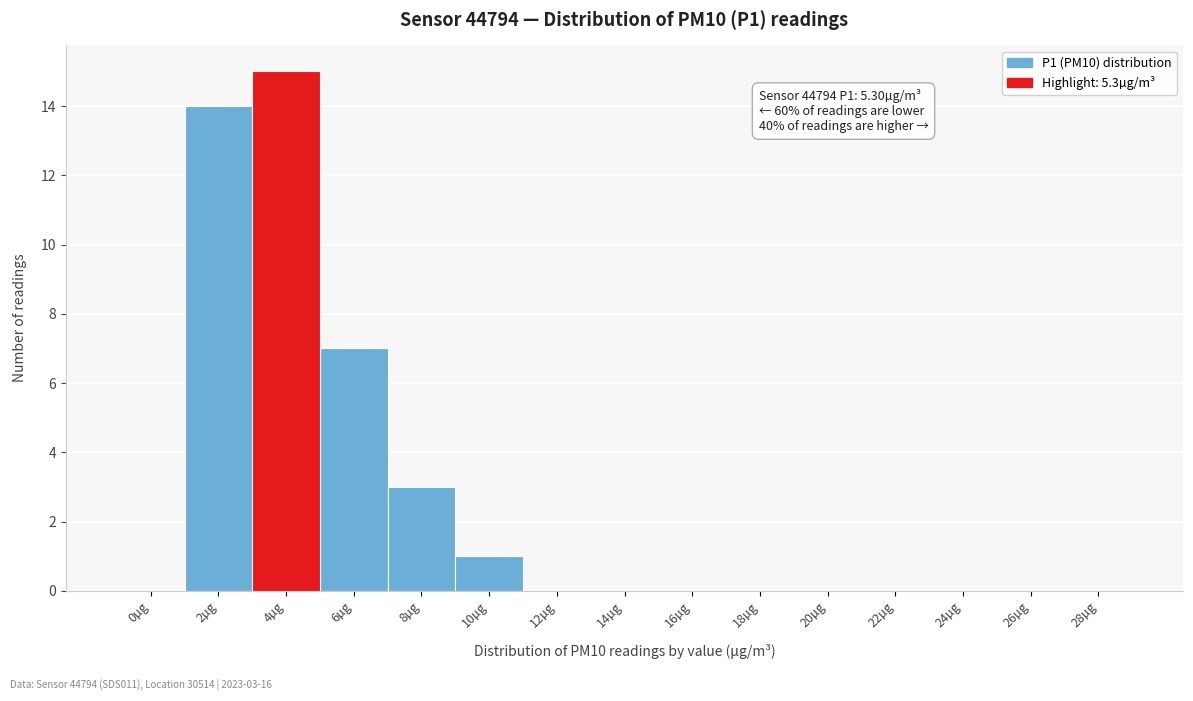

Reading left to right, extract all data points from this chart.

0µg=0	2µg=14	4µg=15	6µg=7	8µg=3	10µg=1	12µg=0	14µg=0	16µg=0	18µg=0	20µg=0	22µg=0	24µg=0	26µg=0	28µg=0